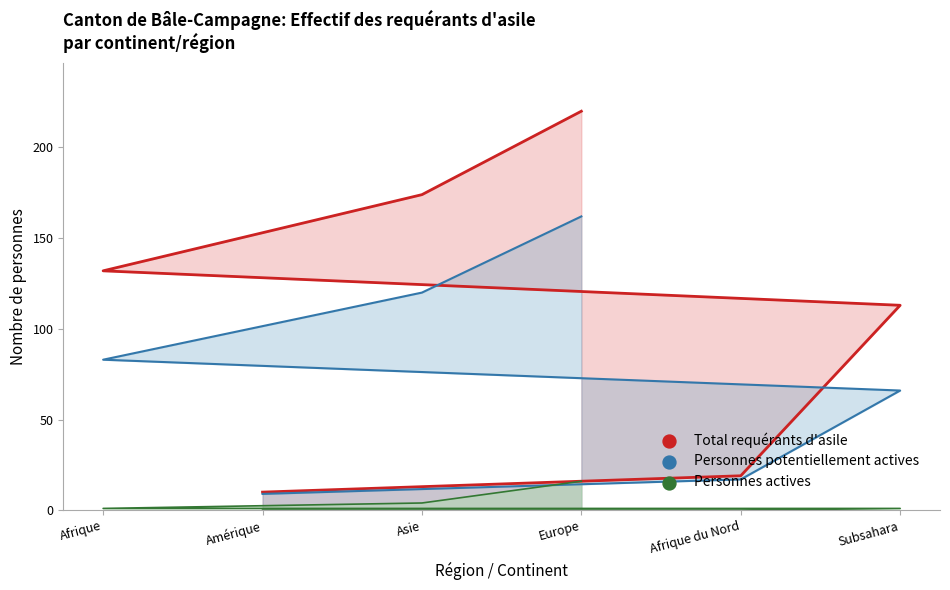

Which series contains the lowest Y value?

Personnes actives